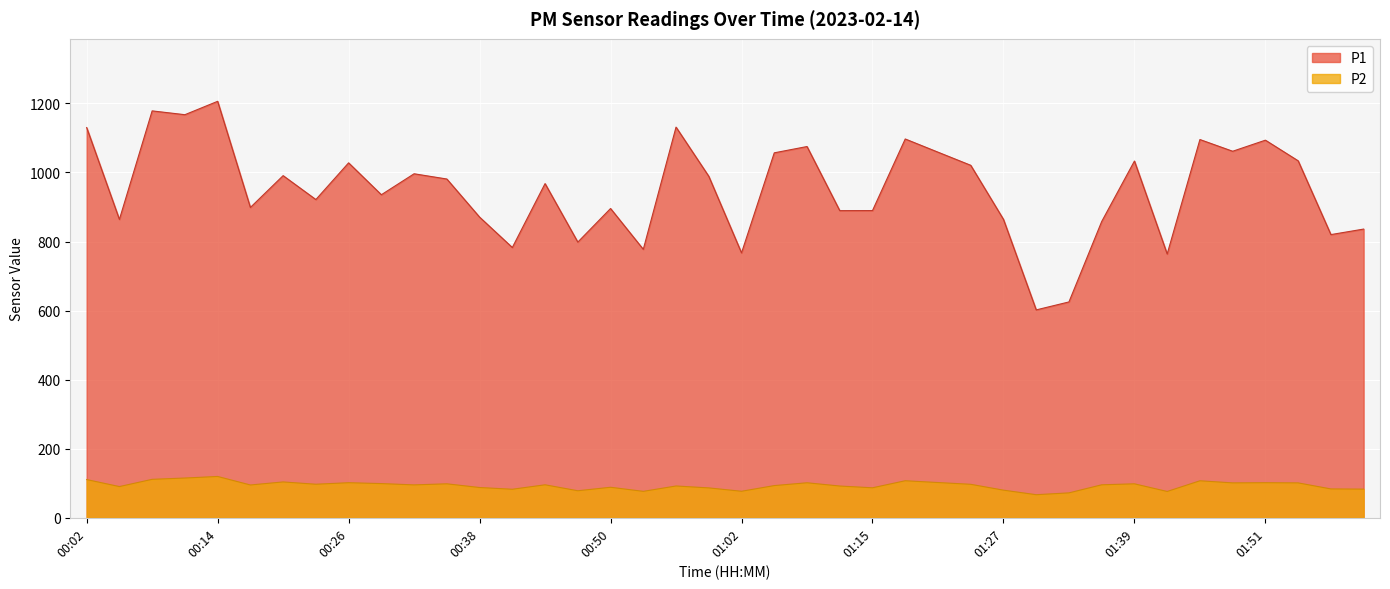

Which series has the widest spread of values?

P1